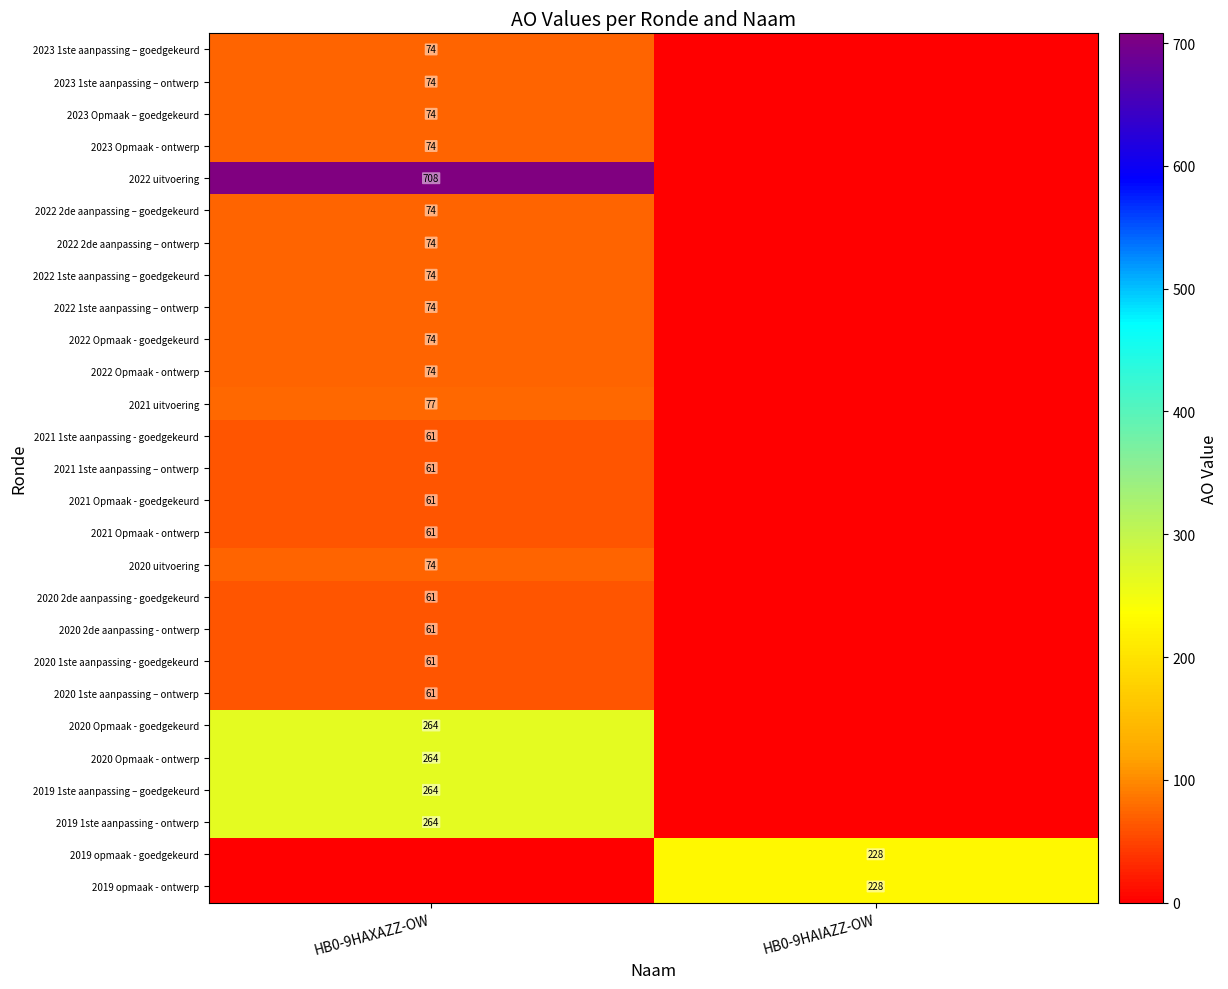

At which category is the sum across all series the highest?

HB0-9HAXAZZ-OW